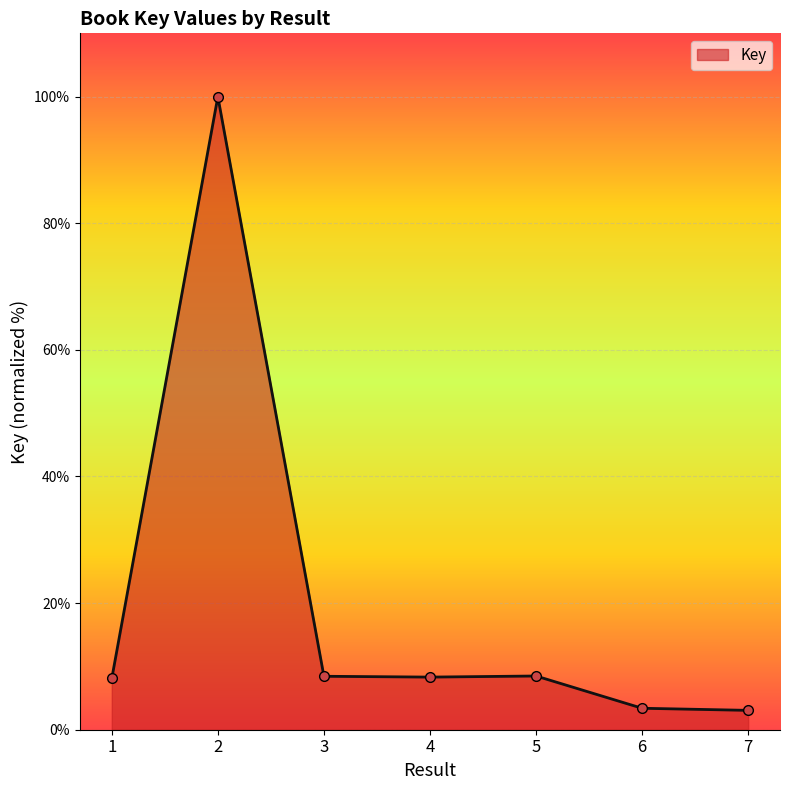

What is the ratio of the value at 5 to the value at 2?

0.1